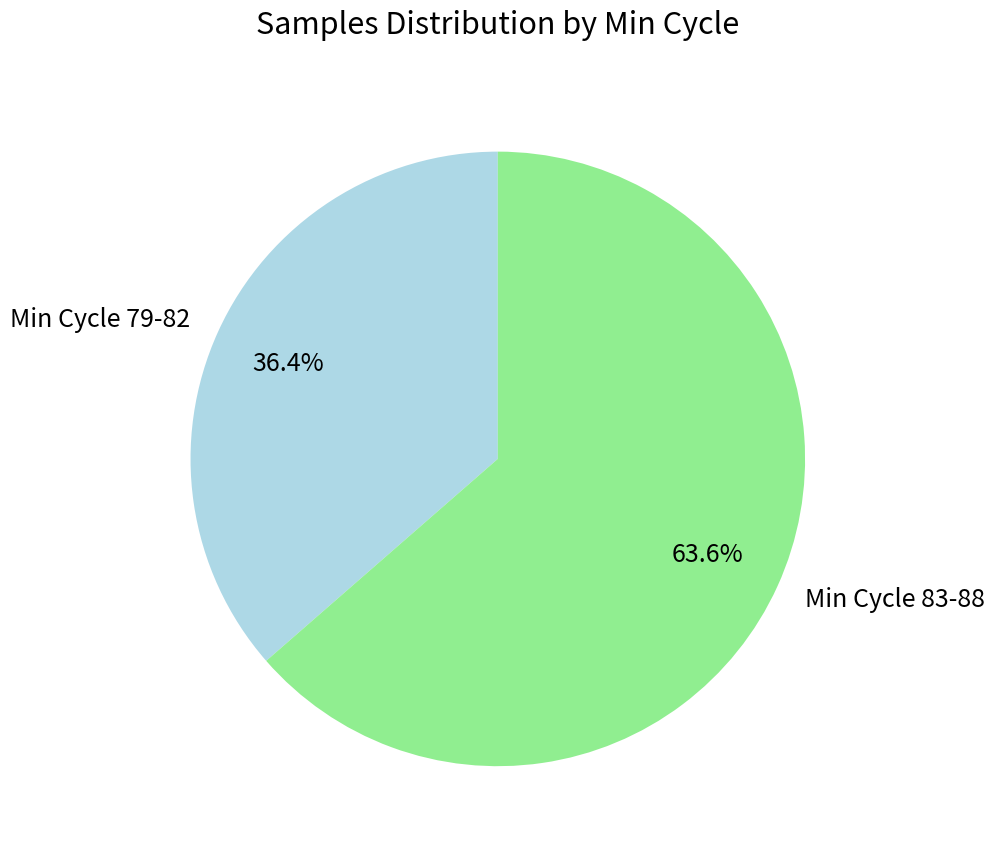

Which slice is the smallest?

Min Cycle 79-82